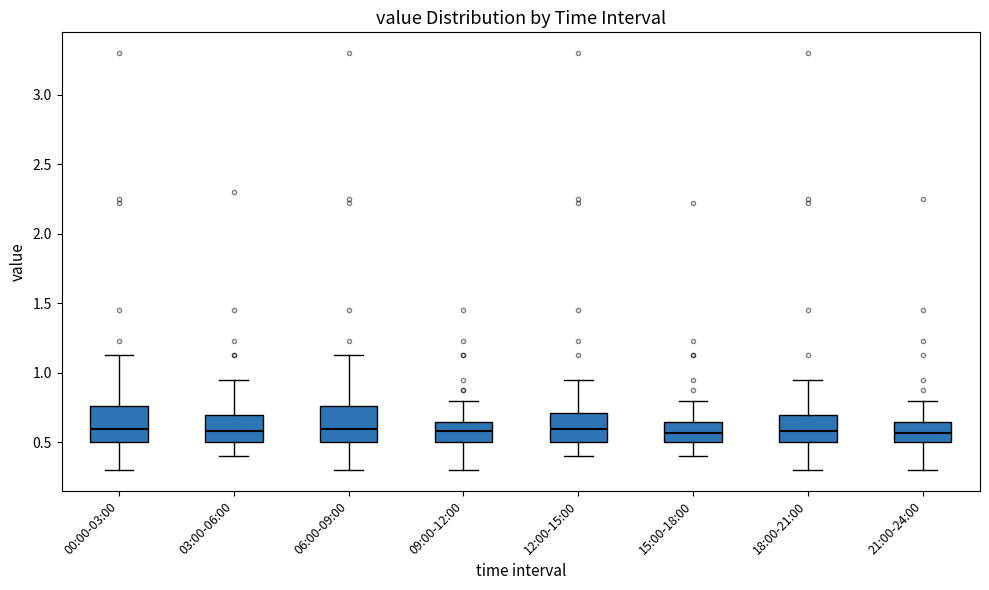

Reading left to right, read every box against the y-axis: the position of its median line, the range the box covers, and the ends of its whiskers. The values are not printed on the chart, so give them approximately, as read against the axis.

00:00-03:00: median 0.60, box 0.50 to 0.75, whiskers 0.30 to 1.15
03:00-06:00: median 0.60, box 0.50 to 0.70, whiskers 0.40 to 0.95
06:00-09:00: median 0.60, box 0.50 to 0.75, whiskers 0.30 to 1.15
09:00-12:00: median 0.60, box 0.50 to 0.65, whiskers 0.30 to 0.80
12:00-15:00: median 0.60, box 0.50 to 0.70, whiskers 0.40 to 0.95
15:00-18:00: median 0.55, box 0.50 to 0.65, whiskers 0.40 to 0.80
18:00-21:00: median 0.60, box 0.50 to 0.70, whiskers 0.30 to 0.95
21:00-24:00: median 0.55, box 0.50 to 0.65, whiskers 0.30 to 0.80